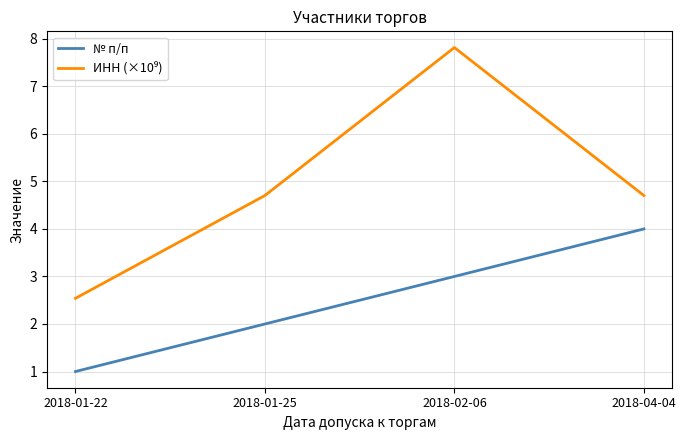

Does the chart have visible grid lines?

Yes